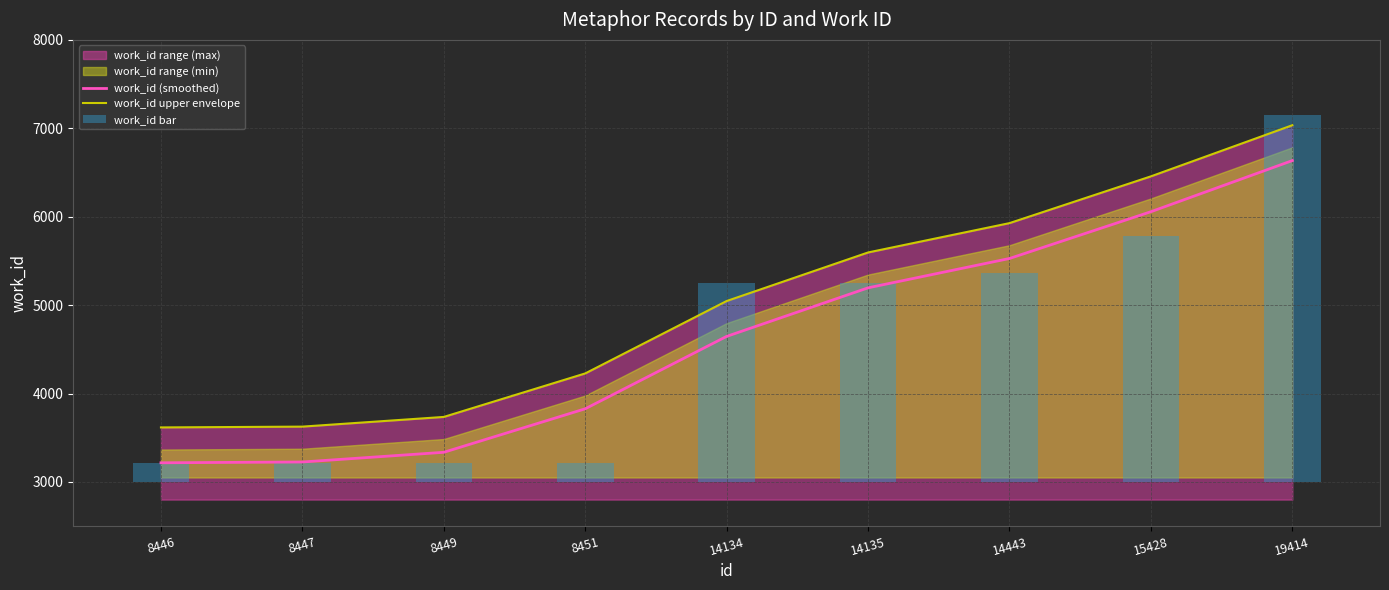

Where is work_id (smoothed) nearest to the value 4925?

14135